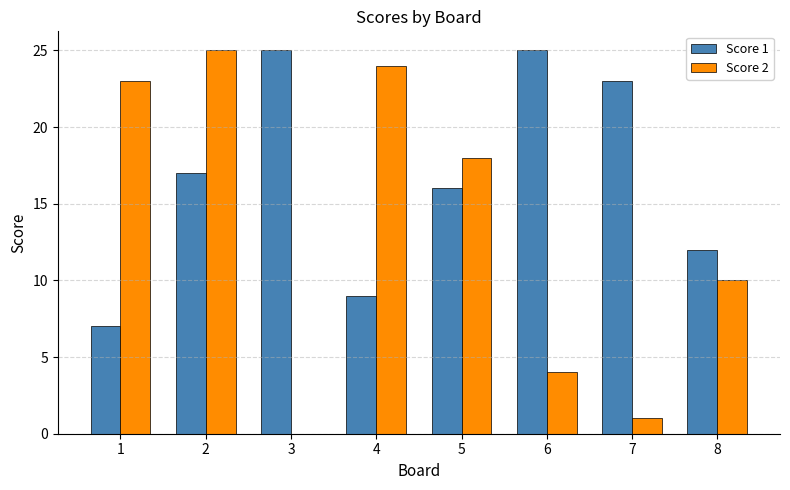

How many data points does each series have?

8